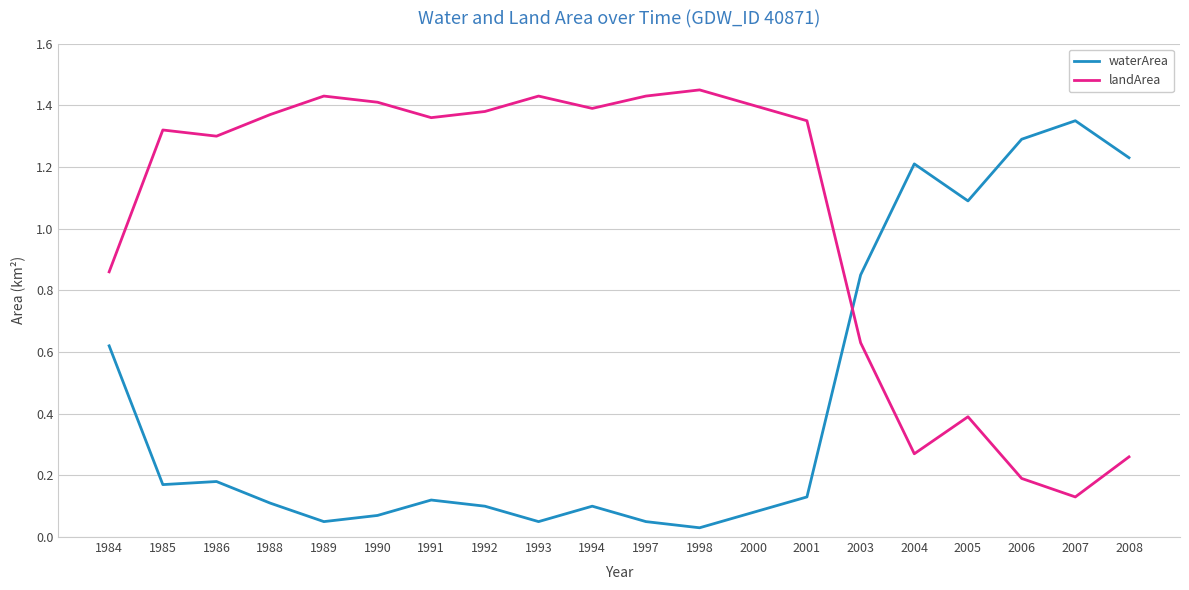

How many interior local peaks does the landArea series have?

5